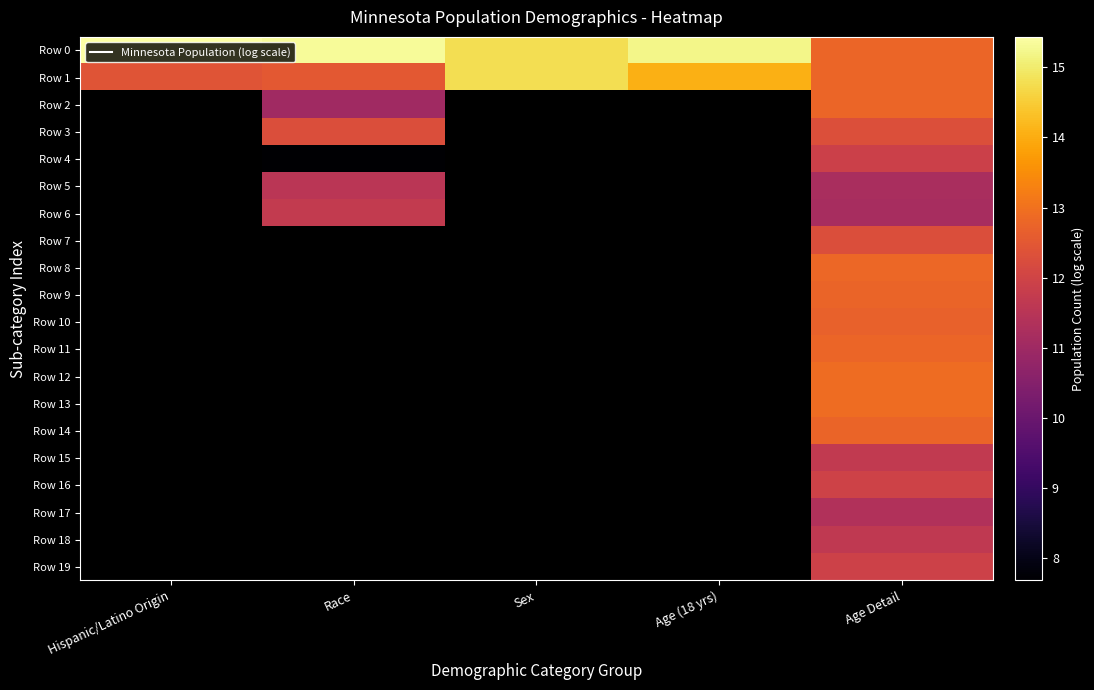

Which label corresponds to the largest value in the chart?

Hispanic/Latino Origin